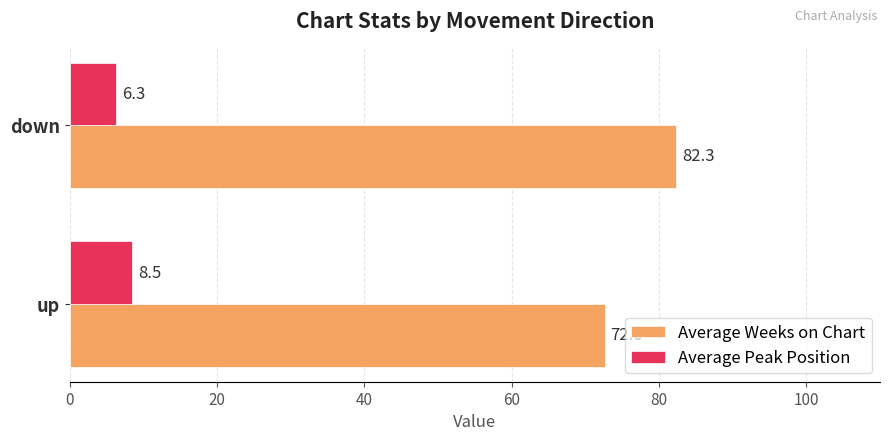

List the labels in order of Average Weeks on Chart value, largest first.

down, up